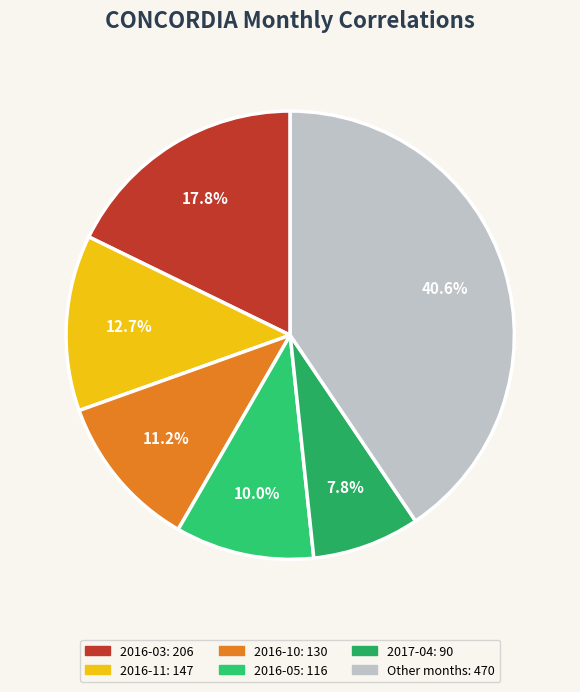

How many segments does this pie chart have?

6